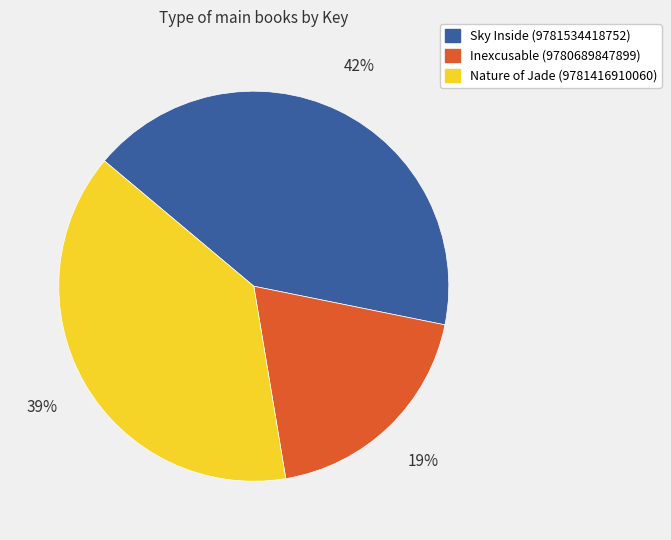

What is the largest slice in the pie chart?

Sky Inside (9781534418752)